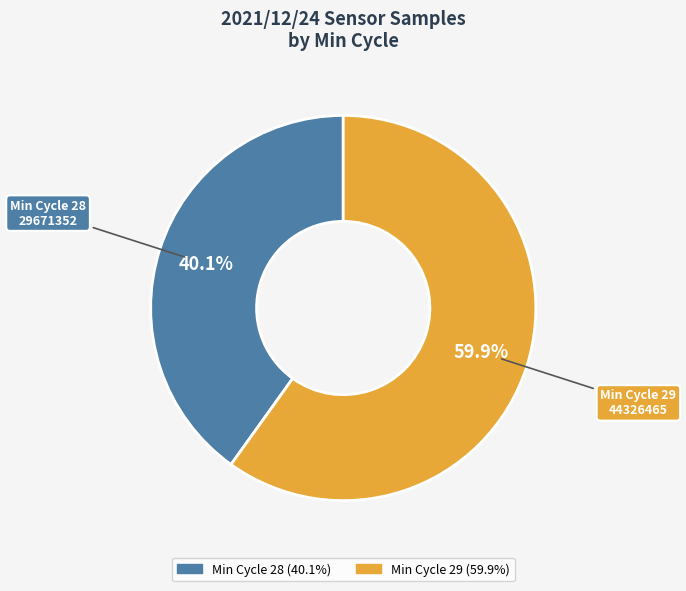

Is there a majority slice in this chart?

Yes